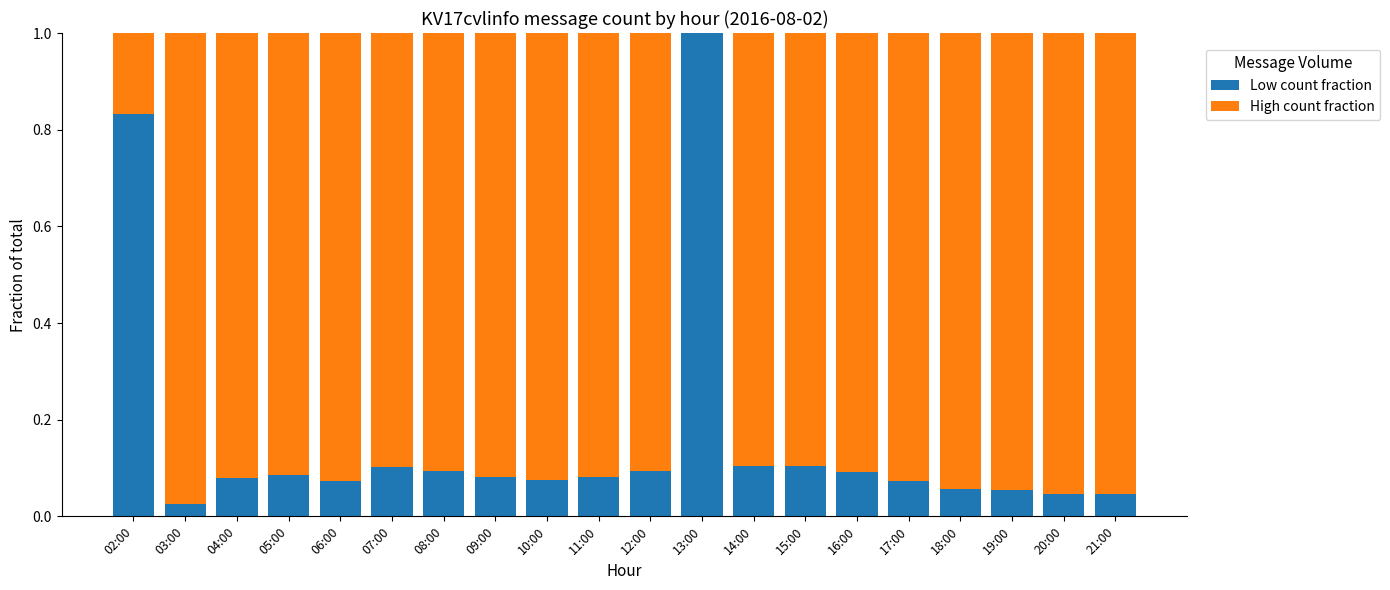

What is the sum of all Low count fraction values?

3.2